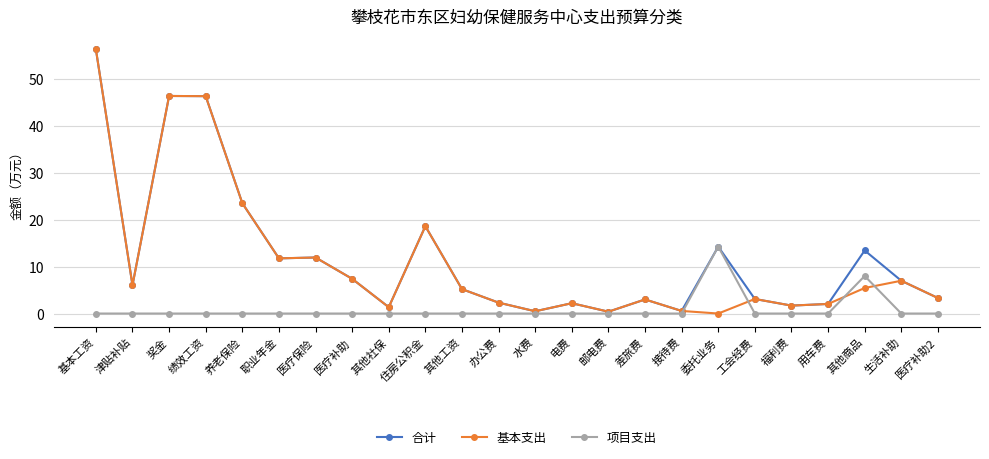

The 基本支出 series shows 1.7 at 福利费. True or false?

True